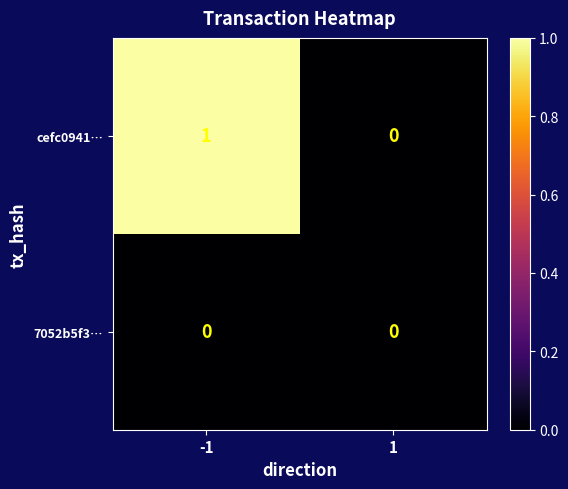

The cefc0941… series shows 2 at -1. True or false?

False